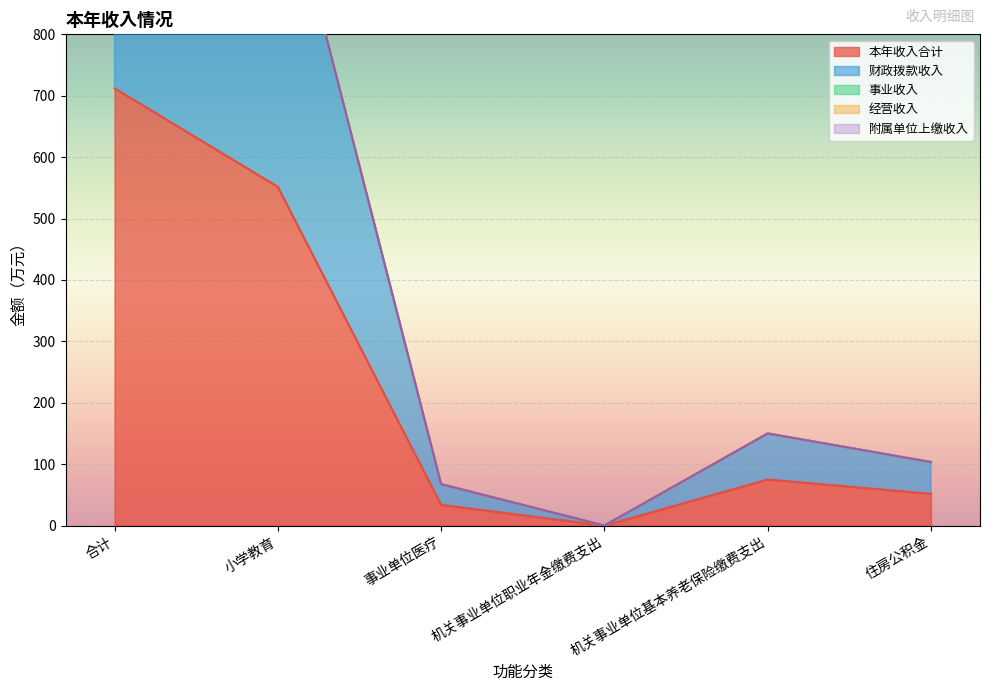

Rank the categories by 事业收入 value from lowest to highest.

合计, 小学教育, 事业单位医疗, 机关事业单位职业年金缴费支出, 机关事业单位基本养老保险缴费支出, 住房公积金